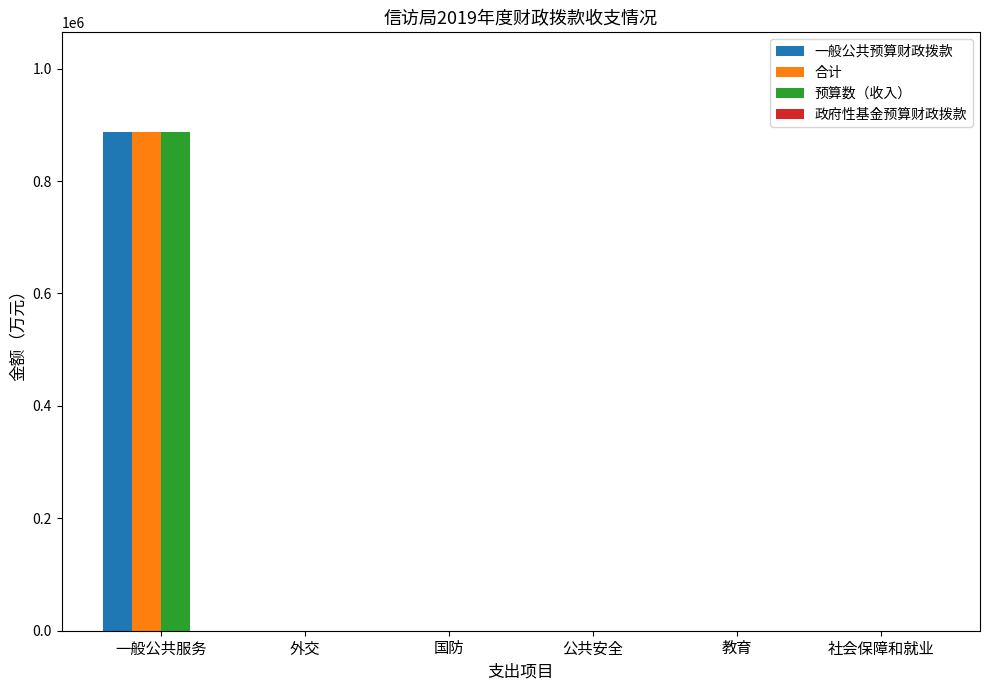

At which category is the sum across all series the highest?

一般公共服务